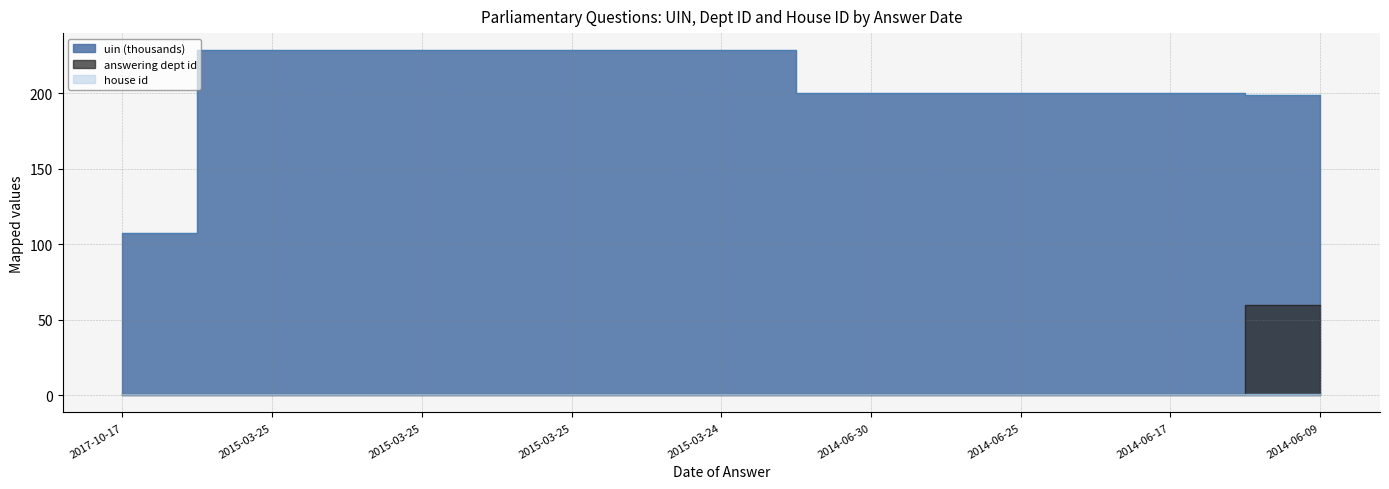

What is the sum of the uin values at 2015-03-25 and 2015-03-25?

456.7